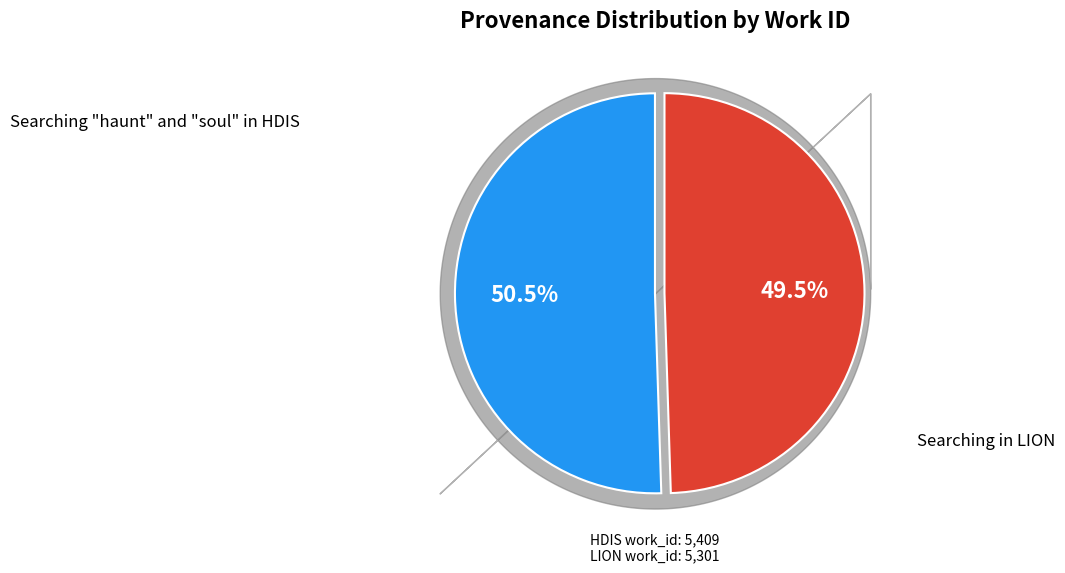

Which category has the biggest portion of the pie?

Searching "haunt" and "soul" in HDIS